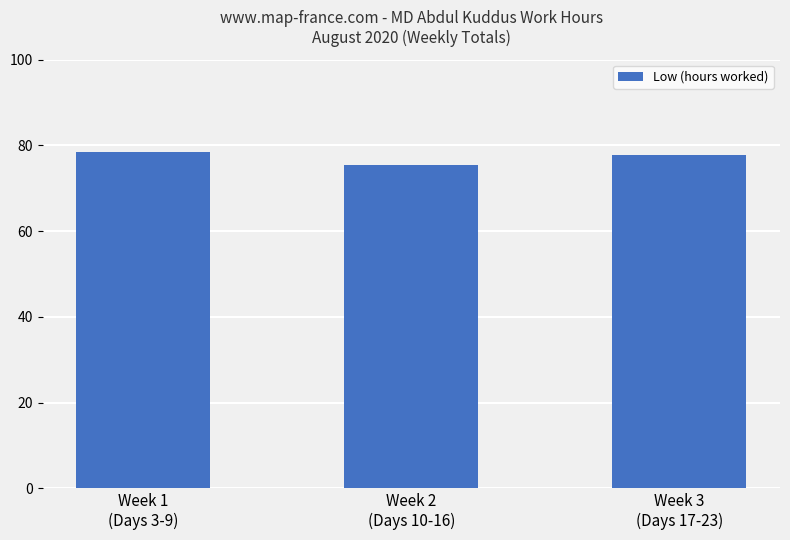

Reading right to left, list all the values displayed in this chart.

Week 3
(Days 17-23)=77.7	Week 2
(Days 10-16)=75.5	Week 1
(Days 3-9)=78.4